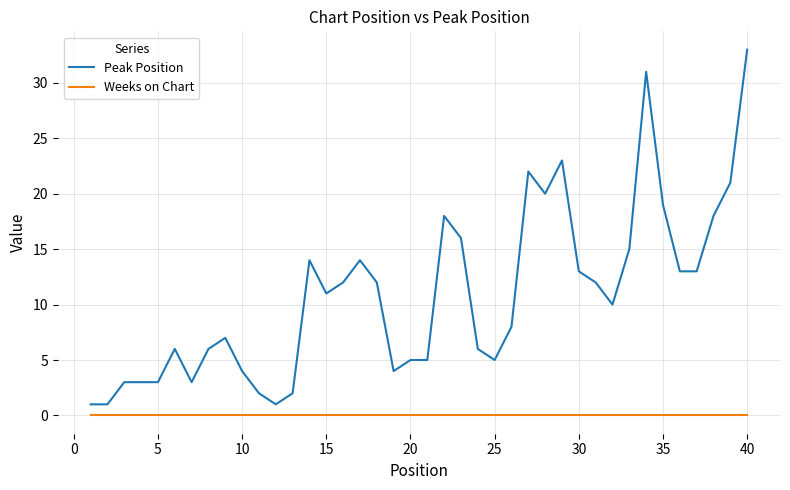

What is the greatest value displayed?

33